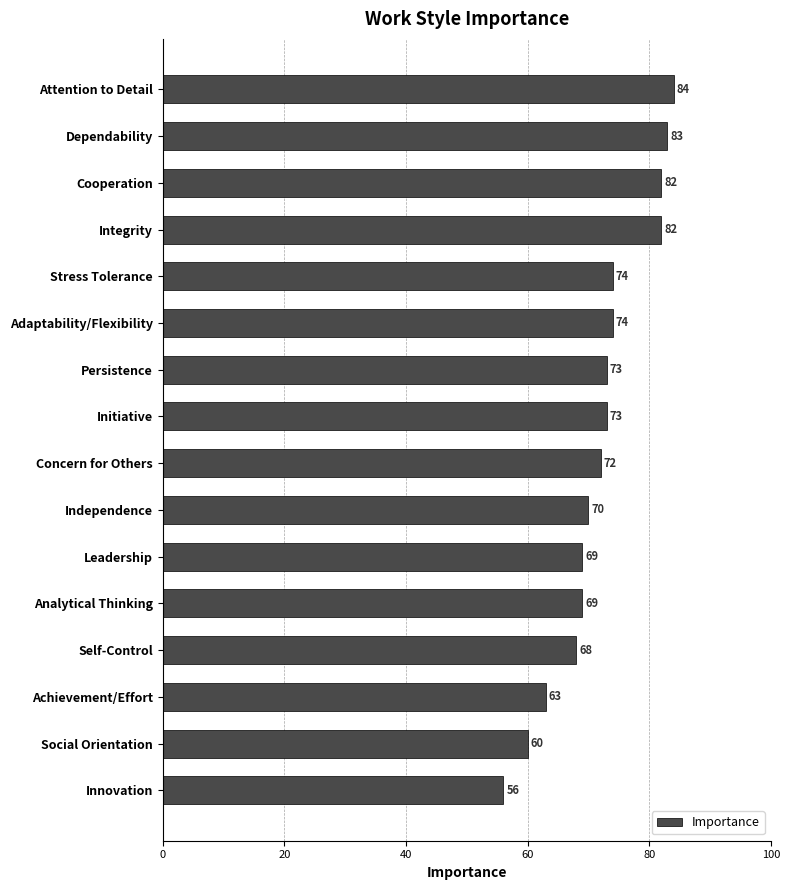

What is the label of the 11th bar from the bottom?

Adaptability/Flexibility